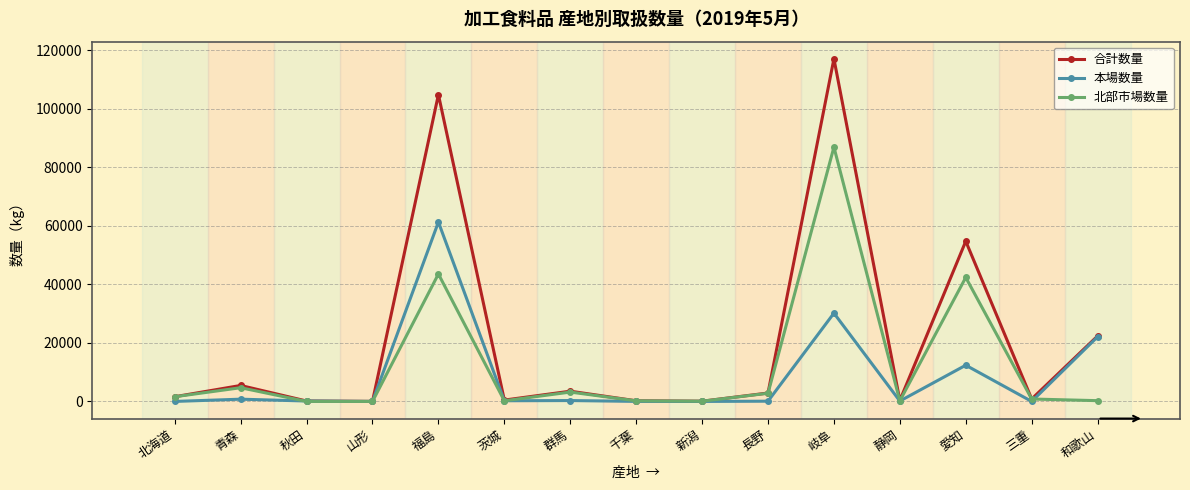

What is the average value of the 北部市場数量 series?

12454